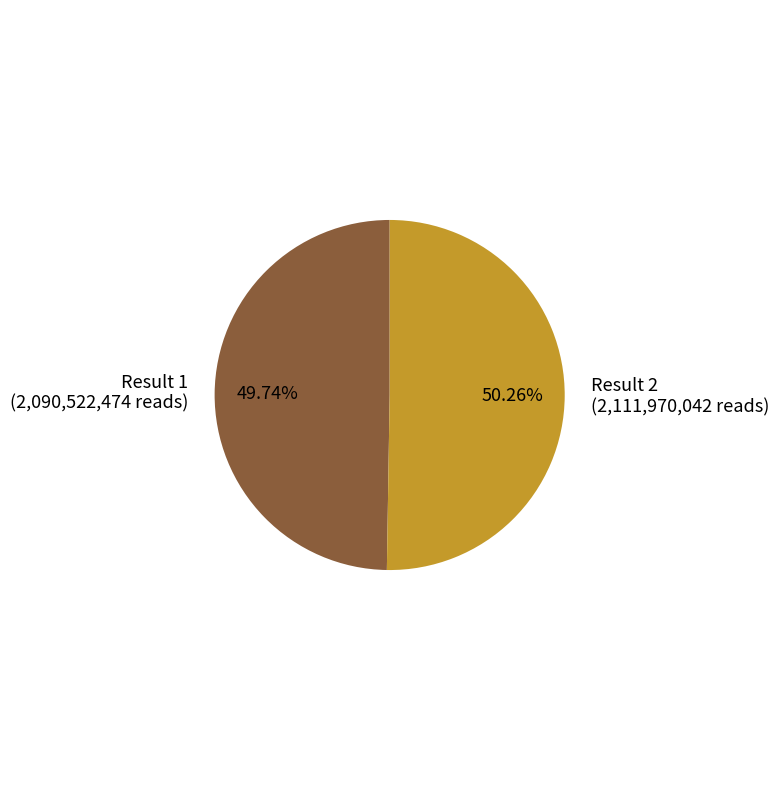

How many segments does this pie chart have?

2